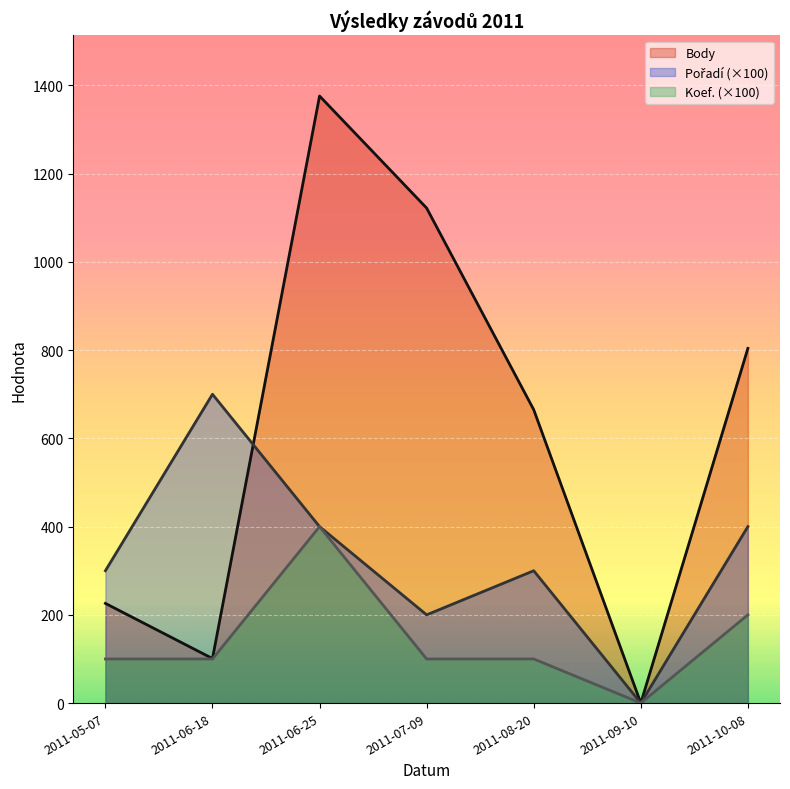

At how many categories does at least one series exceed 712?

3